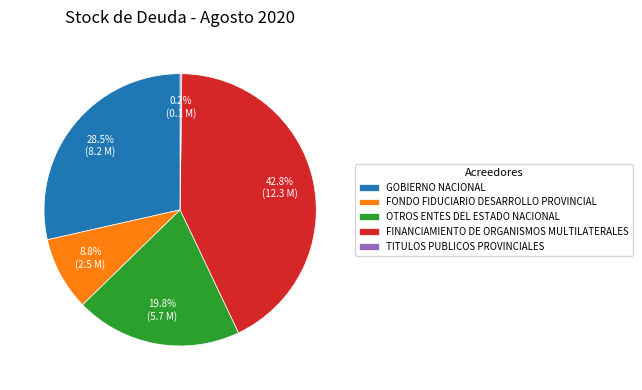

How much of the chart is everything except FONDO FIDUCIARIO DESARROLLO PROVINCIAL?

91.2%